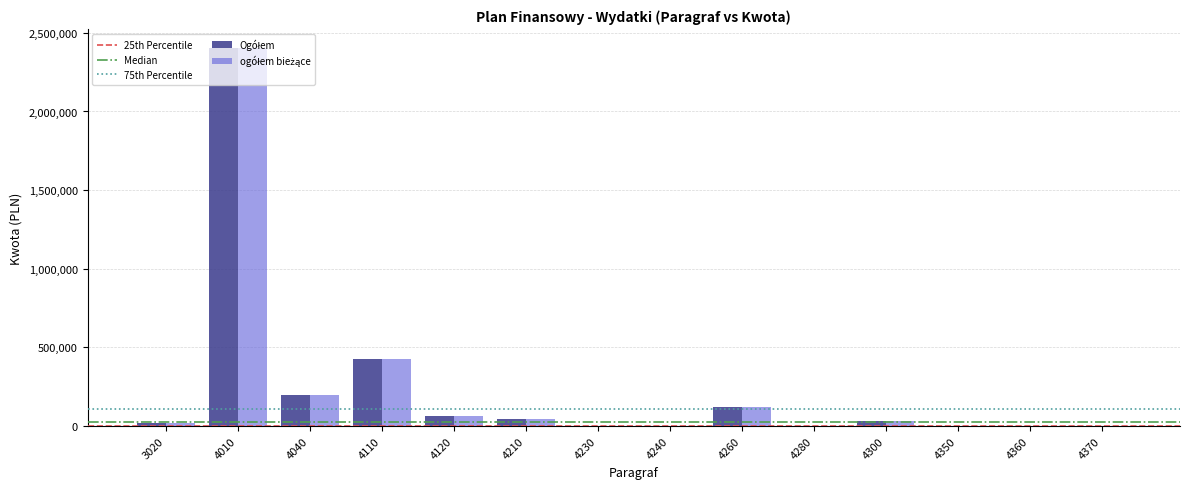

At which category is the sum across all series the highest?

4010